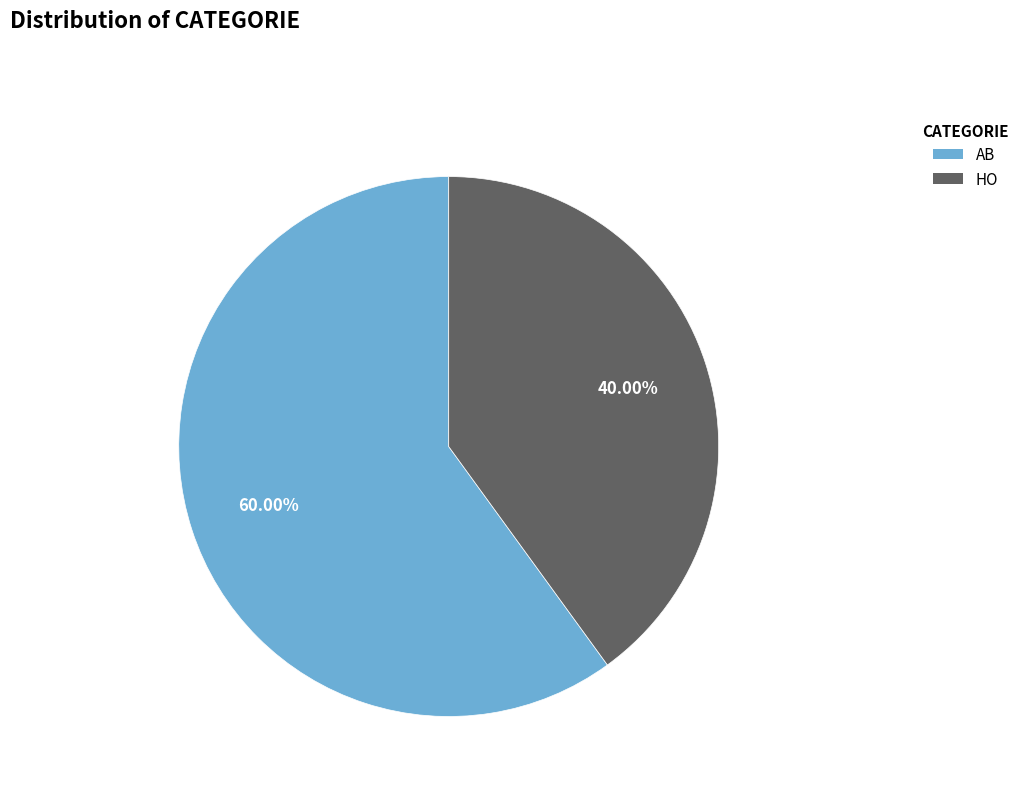

What portion of the pie excludes HO?

60.0%